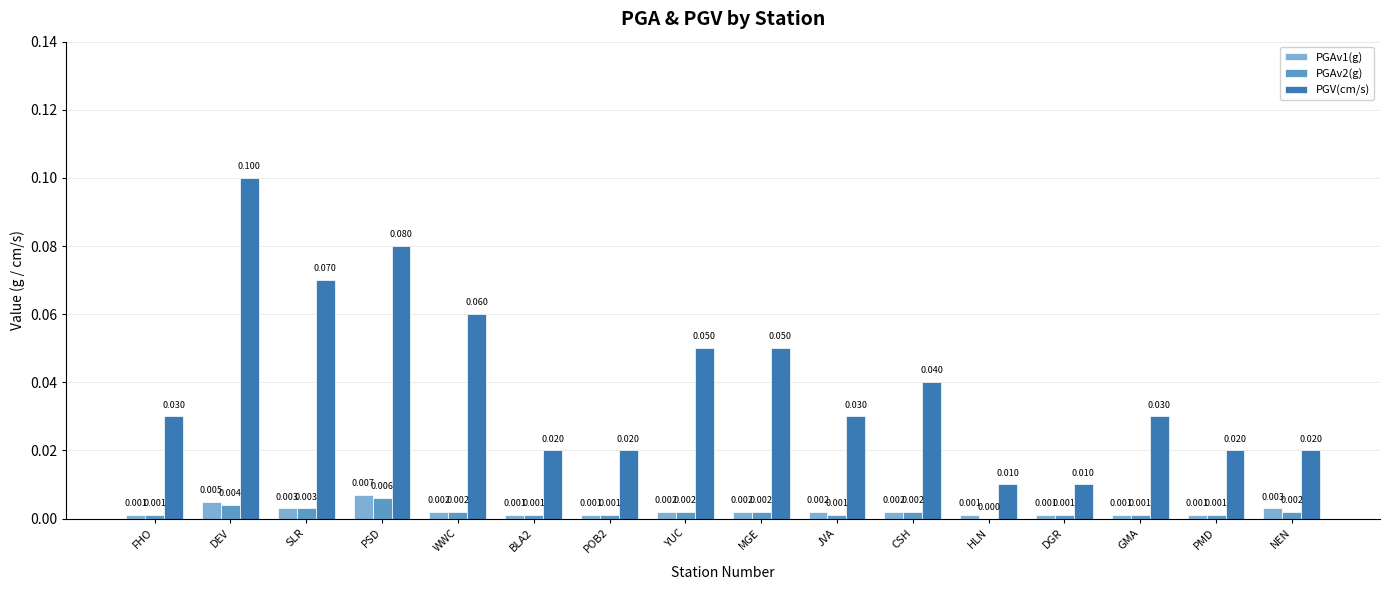

Between POB2 and JVA, which series saw the biggest shift?

PGV(cm/s)